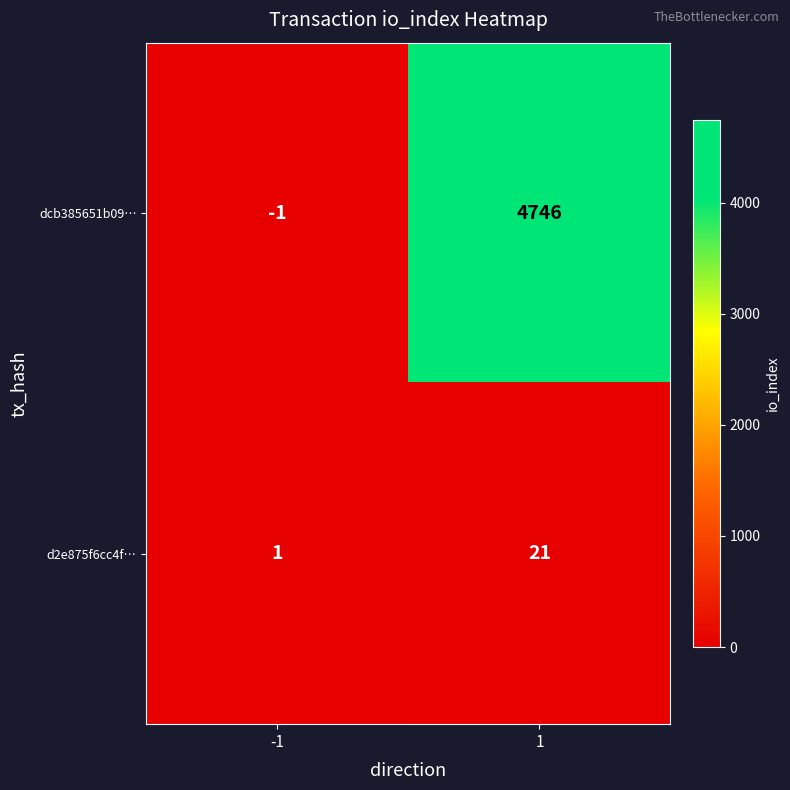

Is it true that d2e875f6cc4f… equals 1 at -1?

True